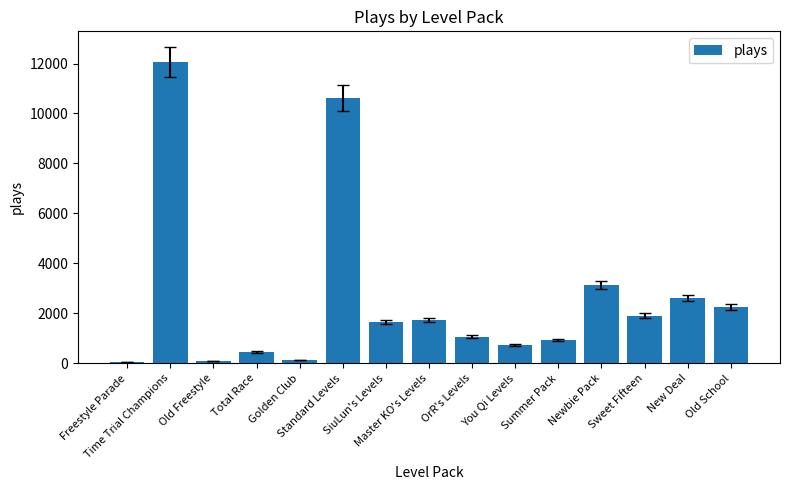

What is the difference between the maximum and second lowest values?

11966